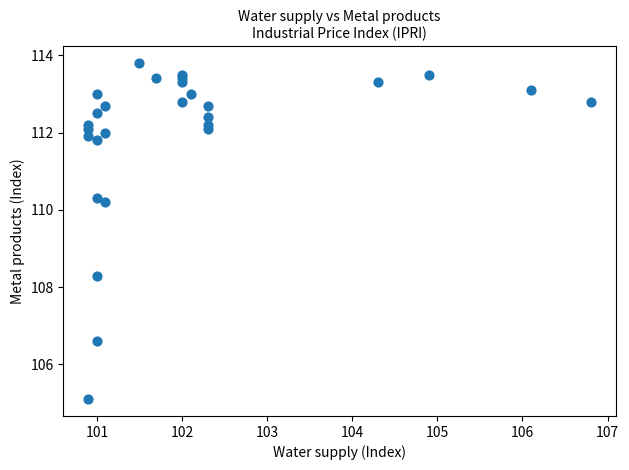

What Y value in the scatter plot is closest to 109?

108.3